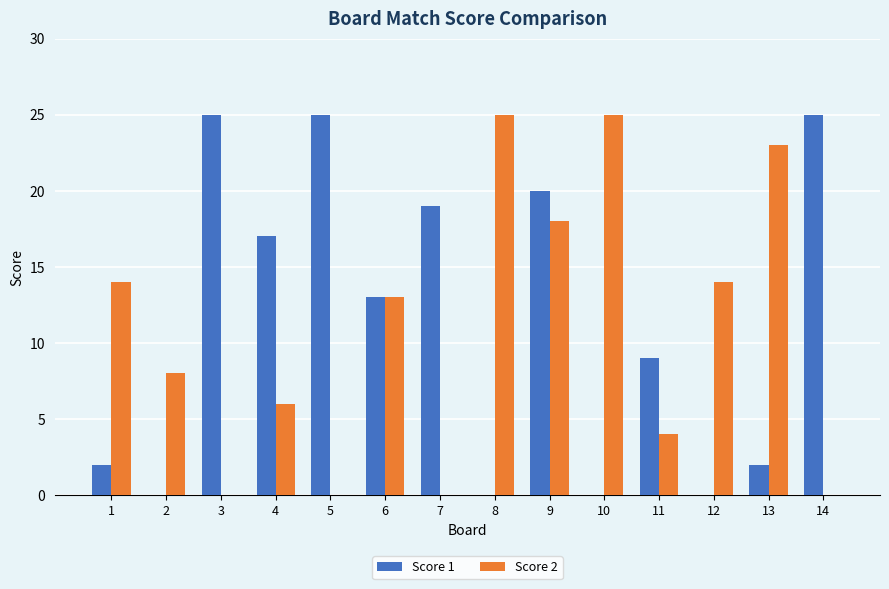

Which series has the largest total across all categories?

Score 1